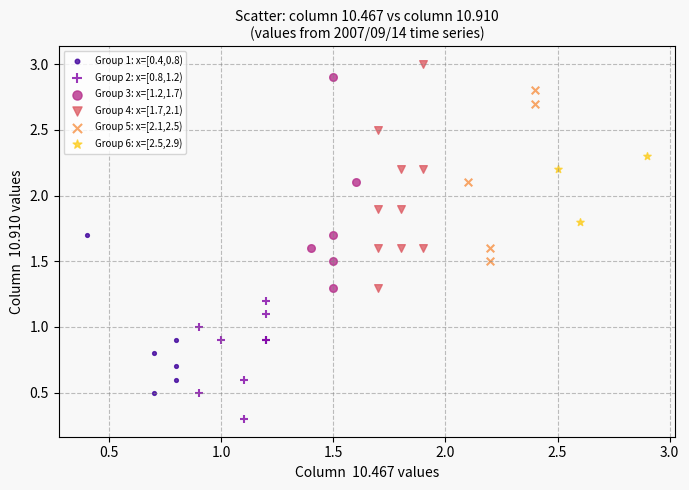

Which series reaches the maximum Y coordinate?

Group 4: x=[1.7,2.1)